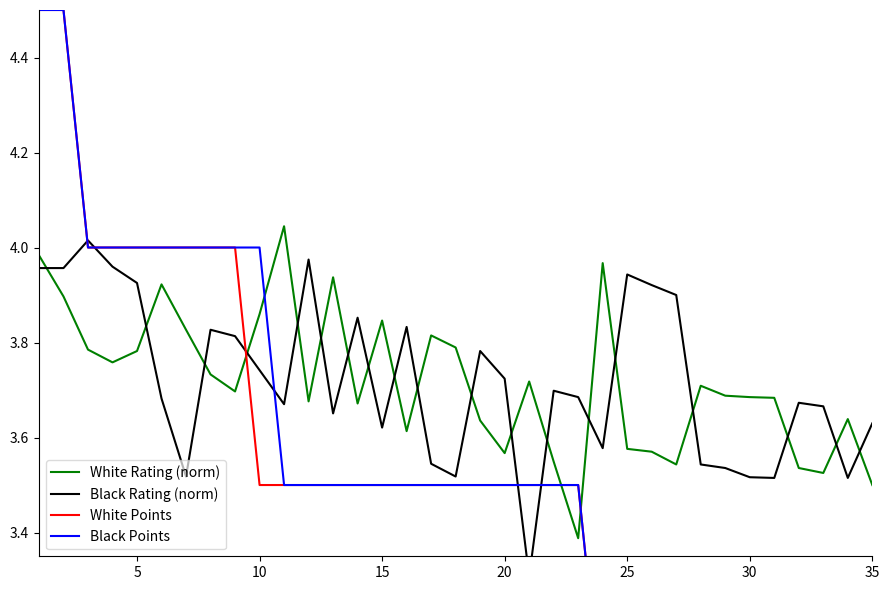

Which series has the largest total across all categories?

Black Rating (norm)